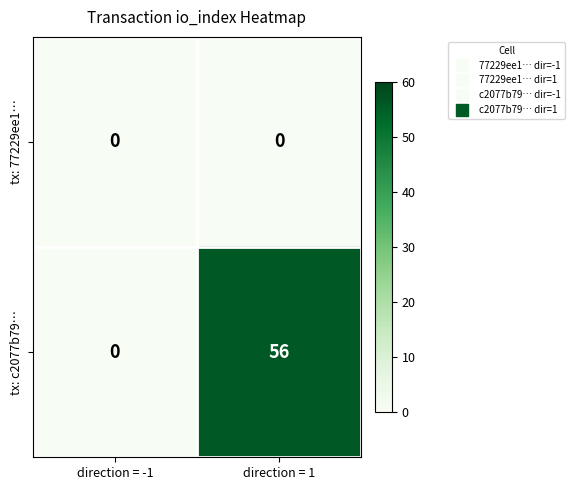

What is the greatest value displayed?

56